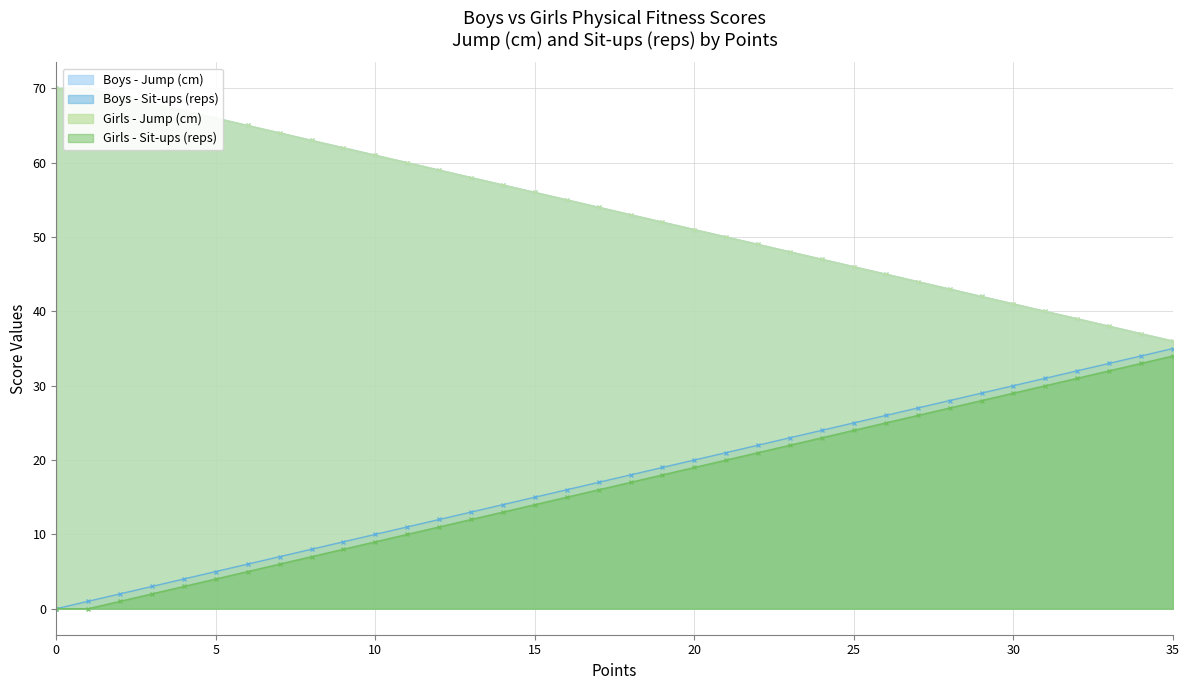

At how many categories does at least one series exceed 9?

36